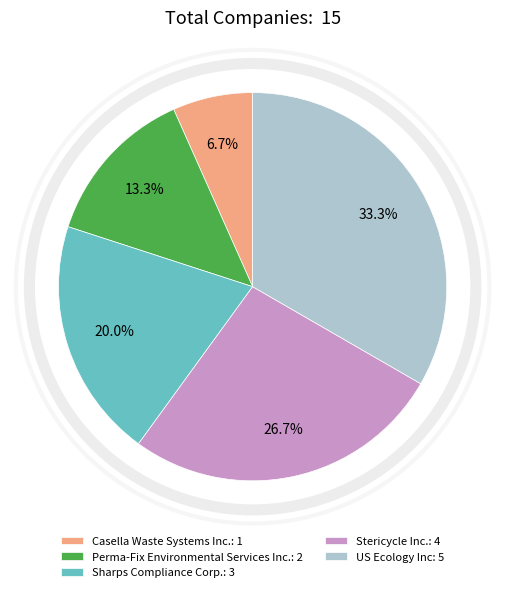

True or false: Perma-Fix Environmental Services Inc. accounts for 25% of the total.

False